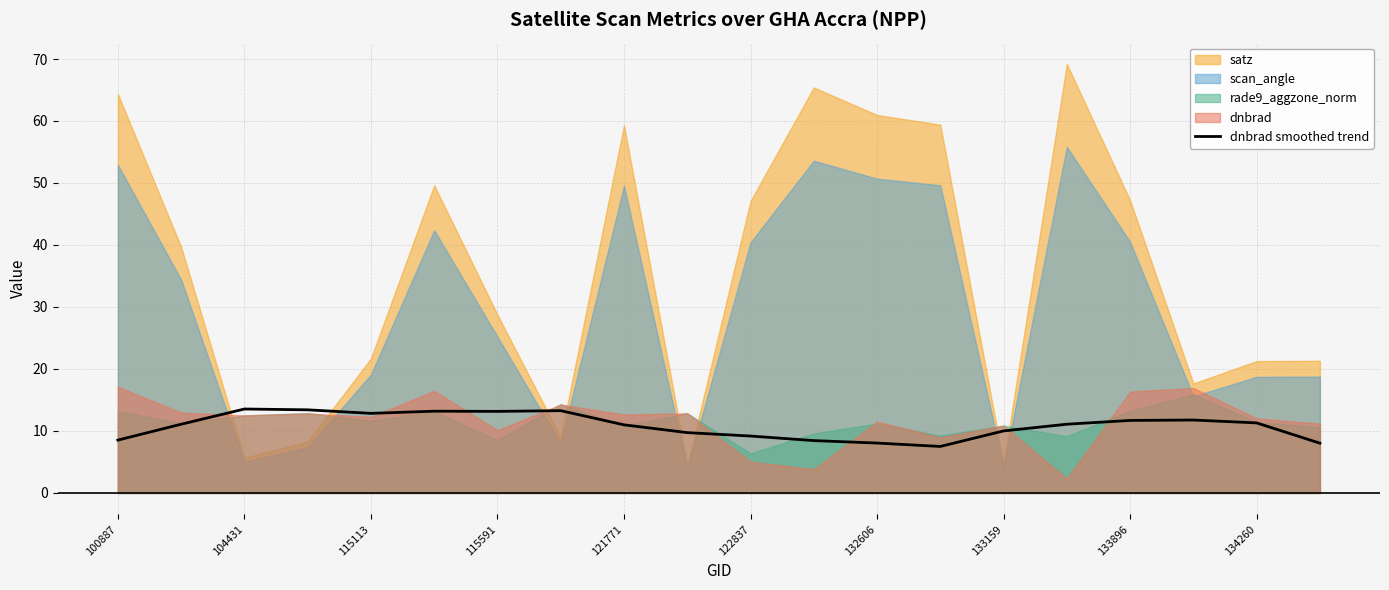

Count the number of categories in the chart.

20